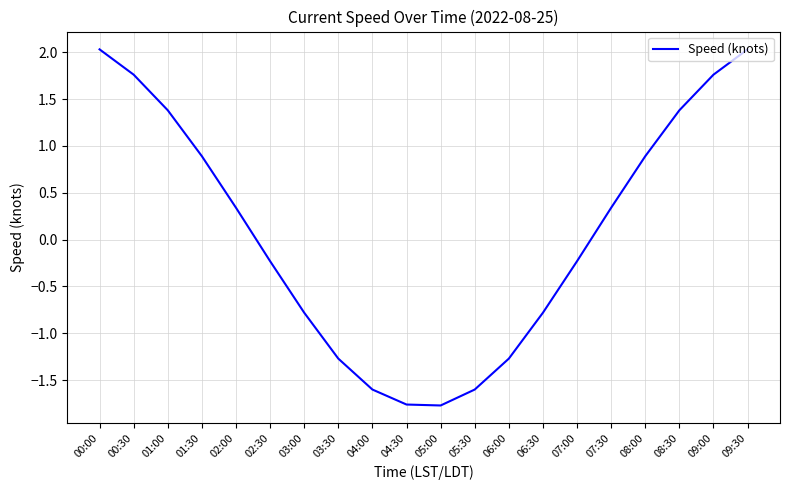

Where does the data first go above 0?

00:00